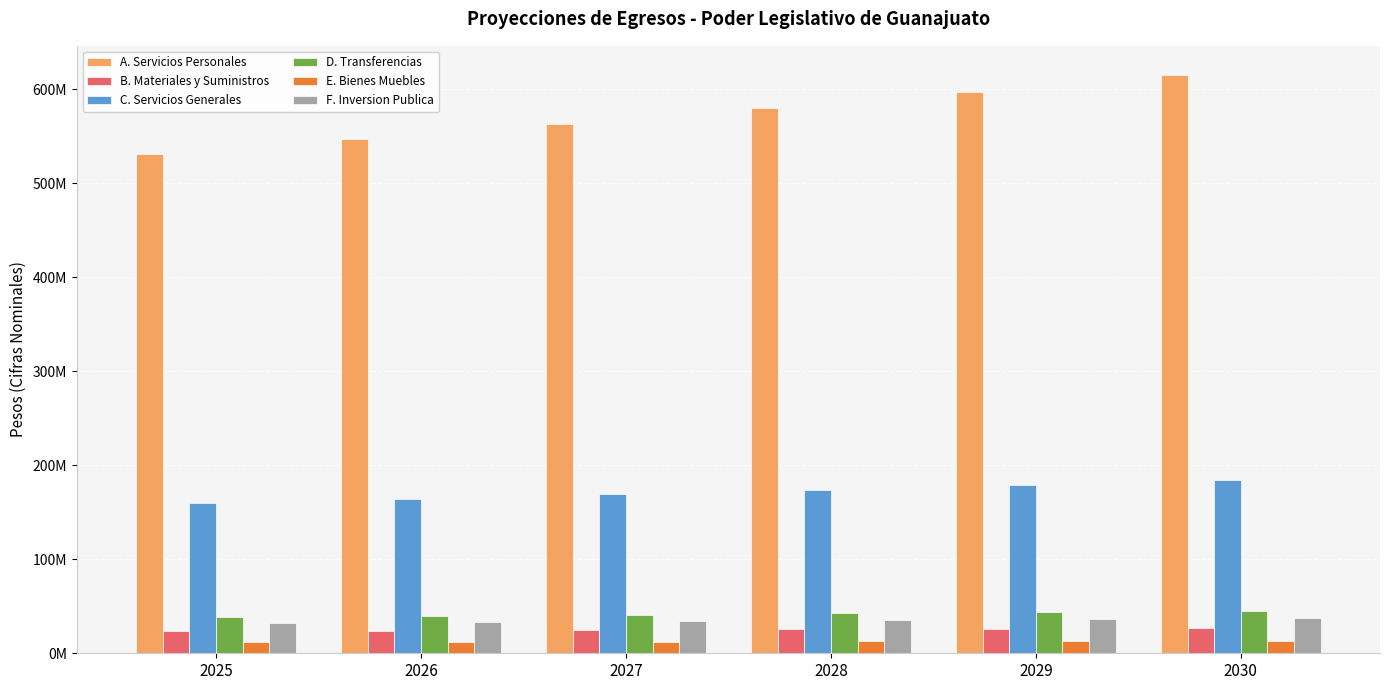

The B. Materiales y Suministros series shows 40528177.4 at 2029. True or false?

False